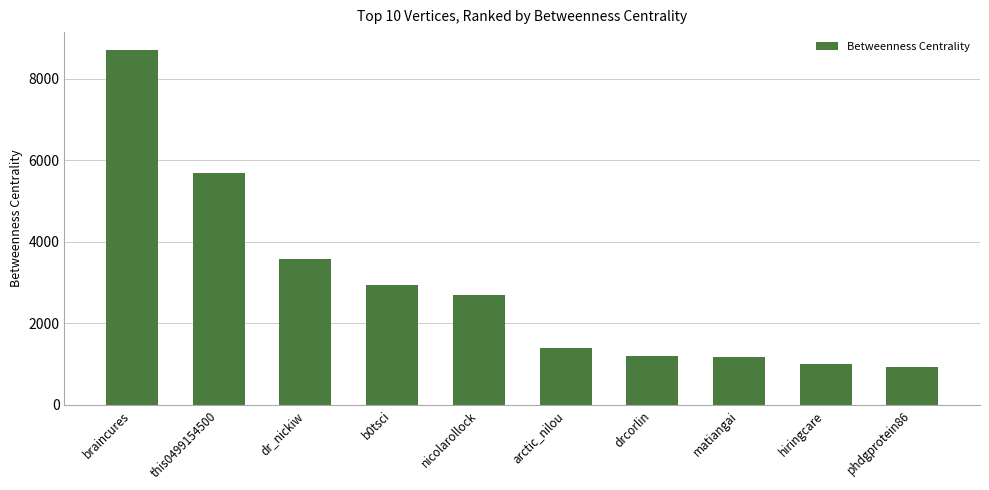

Where is the data nearest to the value 4820?

this0499154500